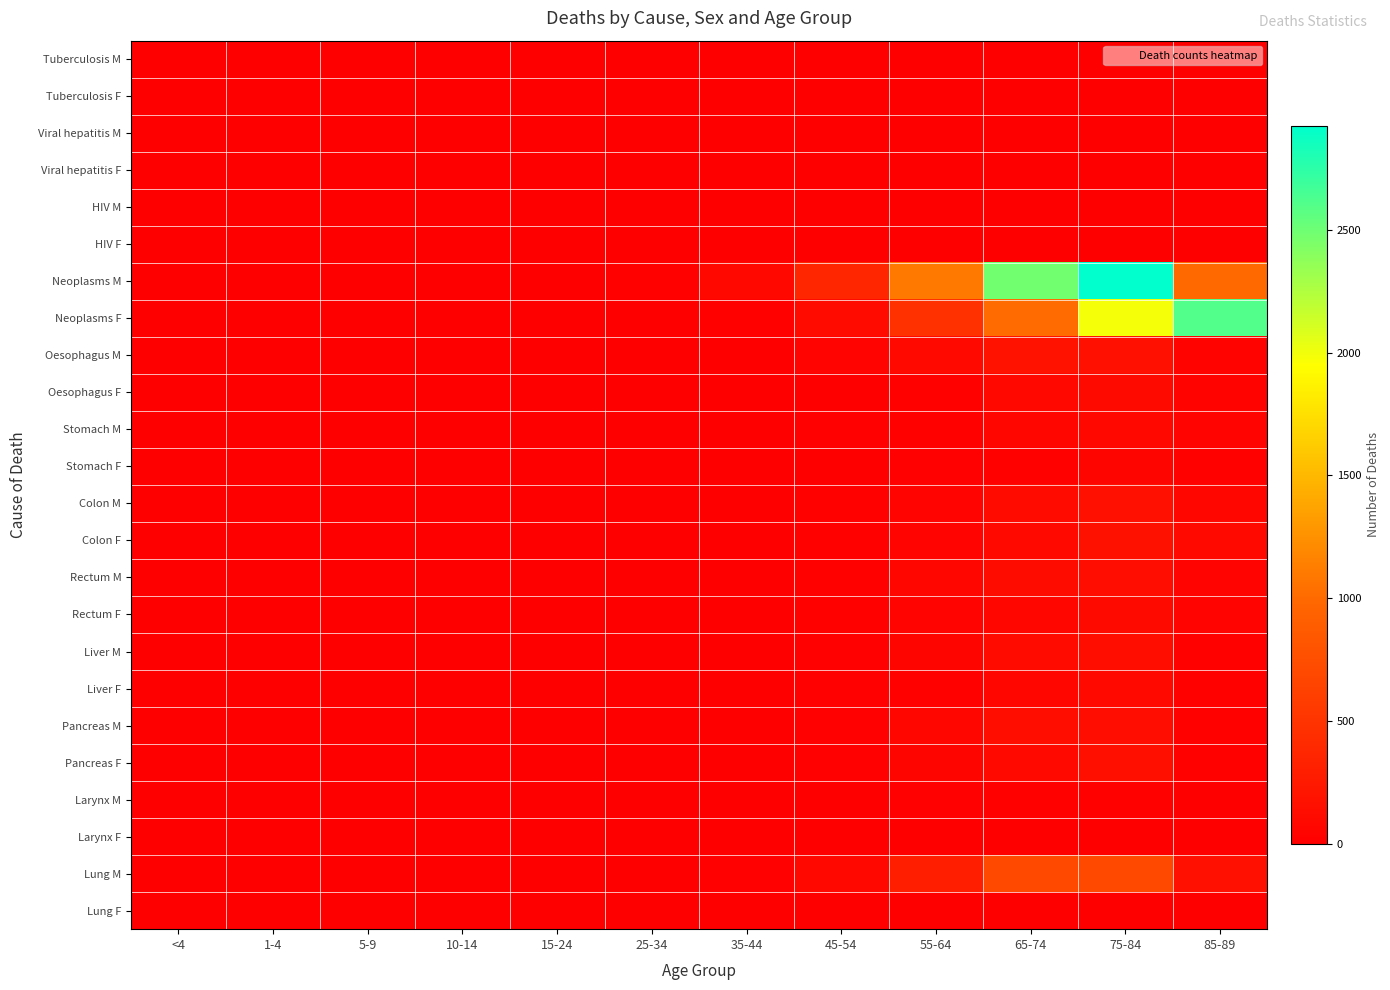

Which series changed the most between 75-84 and 85-89?

Neoplasms M